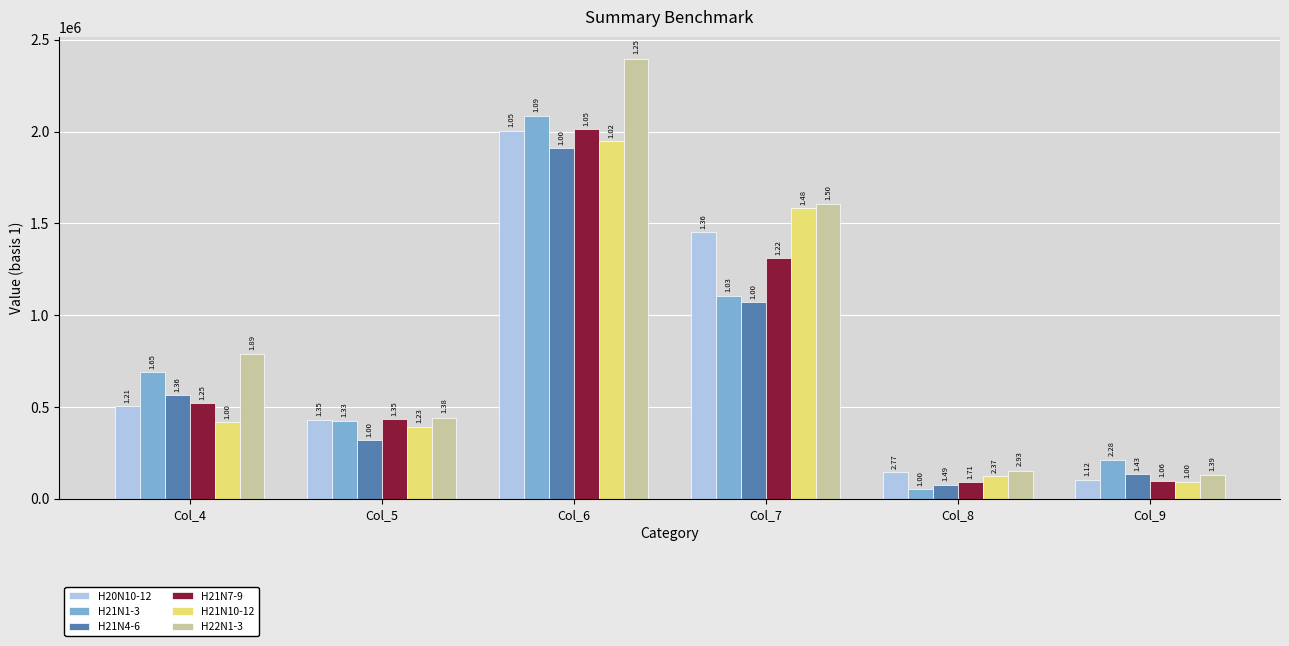

What is the total value across all series at Col_6?

12357794